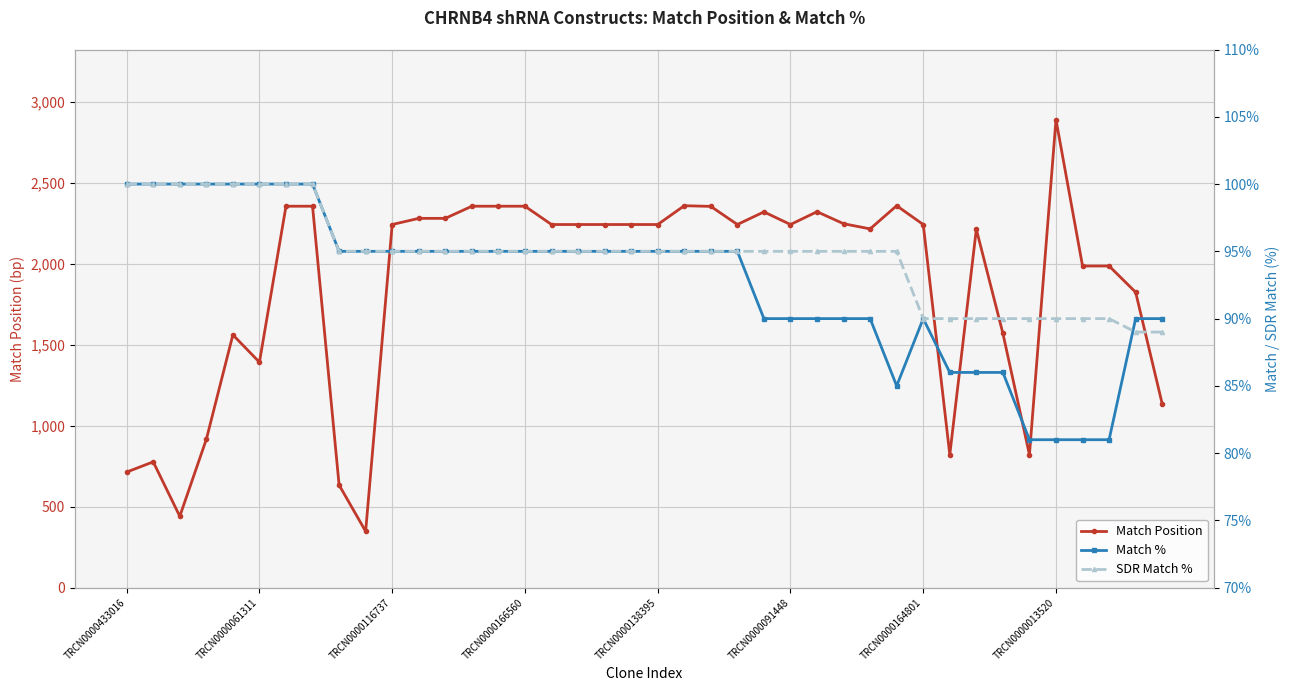

True or false: SDR Match % has a value of 95 at 12.

True